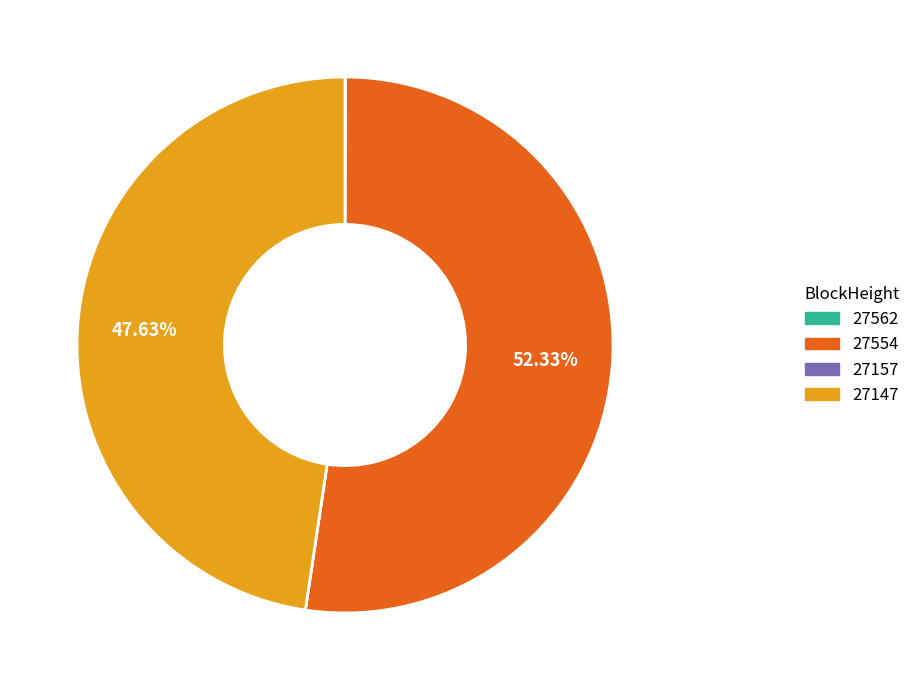

Which slice represents more than half of the pie?

27554